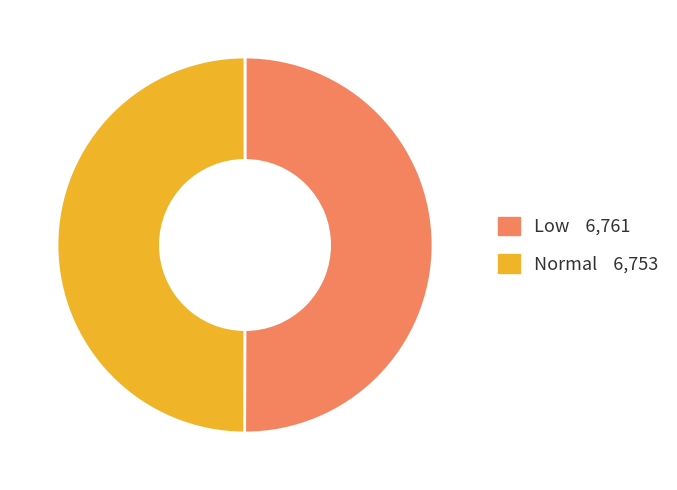

Is the sum of Low and Normal greater than half?

Yes